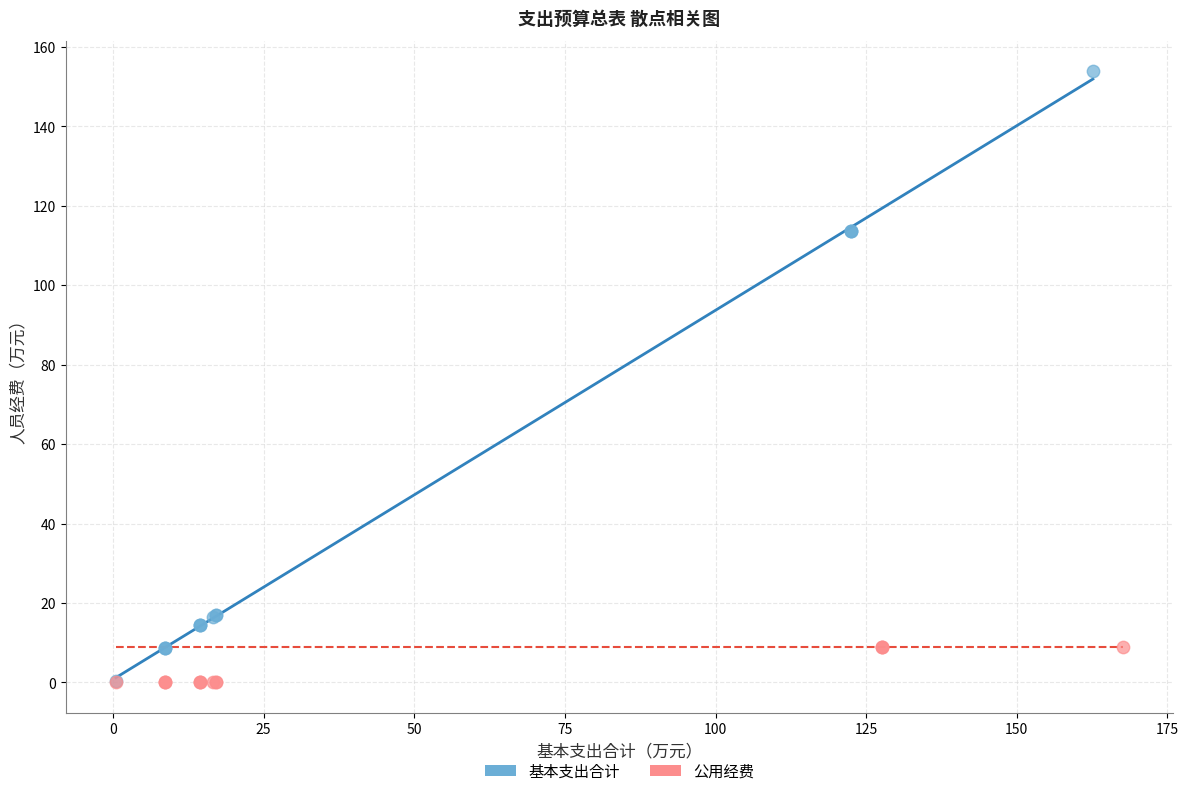

Which series has the largest Y range (max minus min)?

基本支出合计